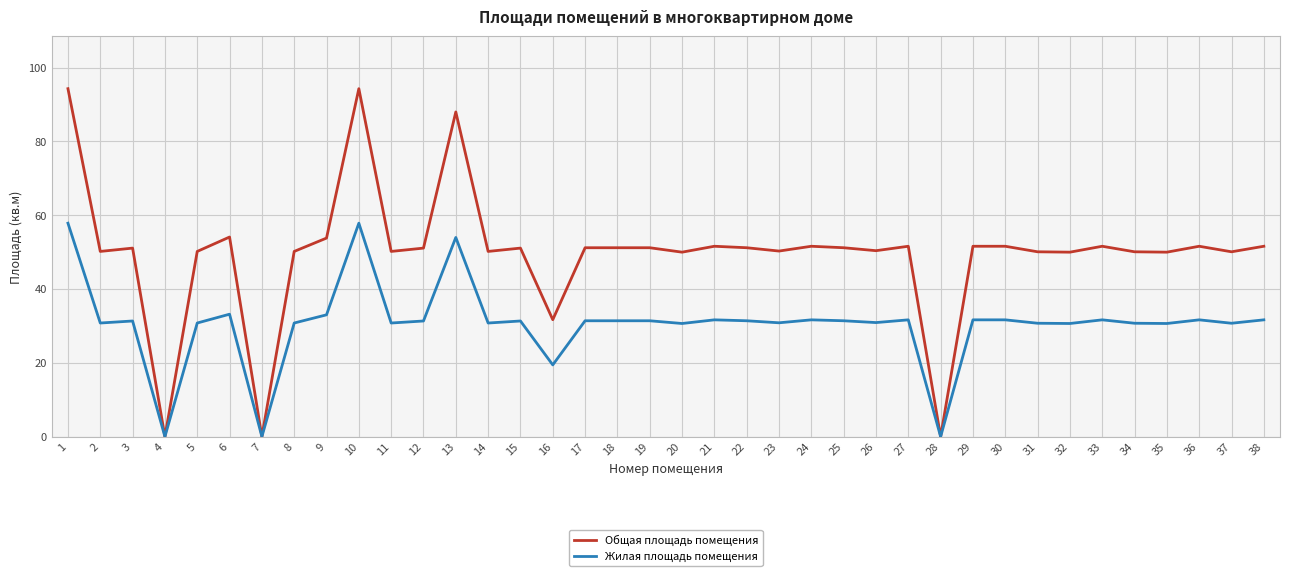

At 37, list the series in order from largest to smallest.

Общая площадь помещения, Жилая площадь помещения